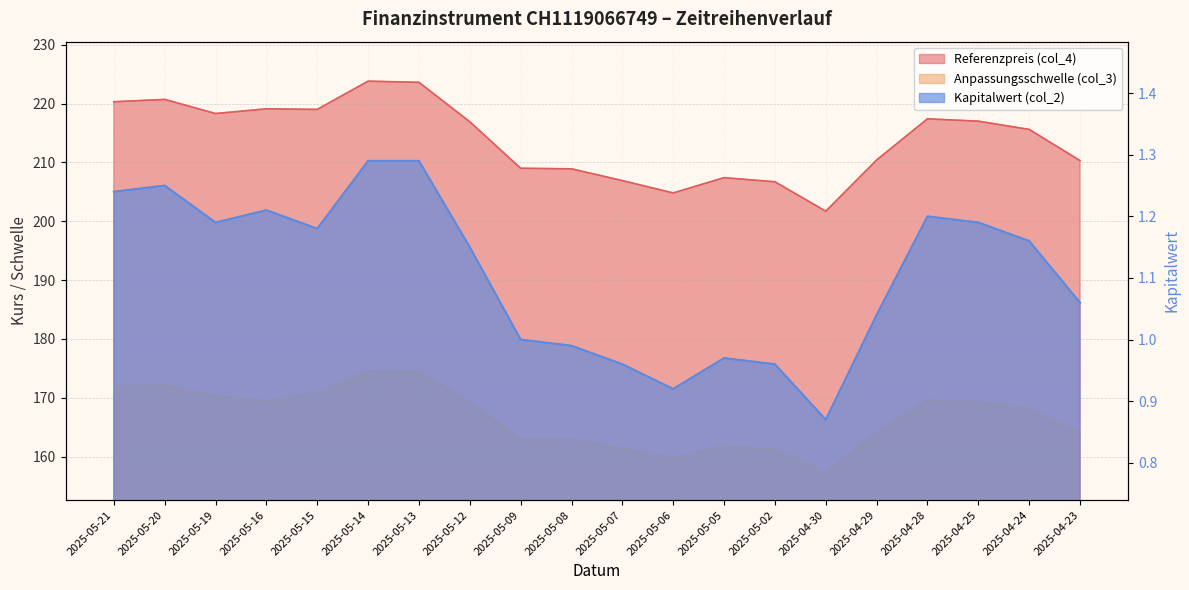

Where is the first local minimum for Referenzpreis (col_4)?

2025-05-19